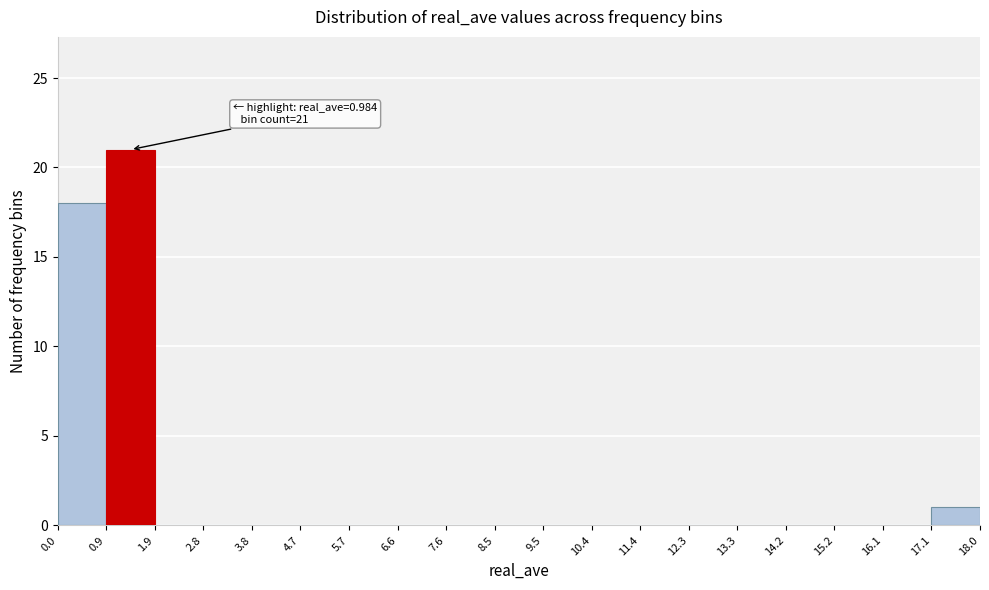

Which range on the x-axis has the tallest bar?

0.9 to 1.9